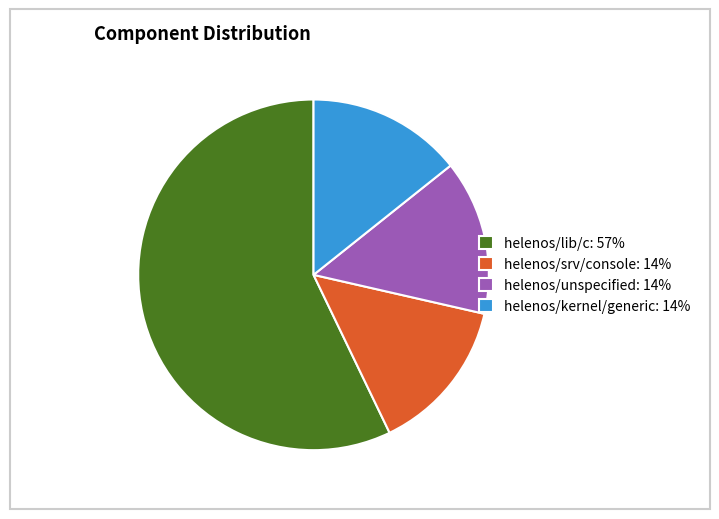

Which slice is the largest?

helenos/lib/c: 57%